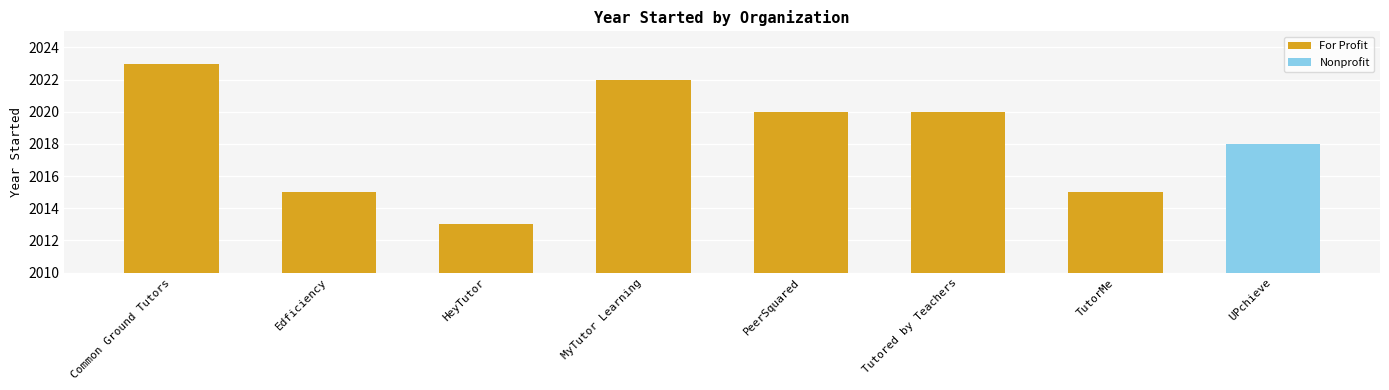

What is the difference between the maximum and second lowest values?

8